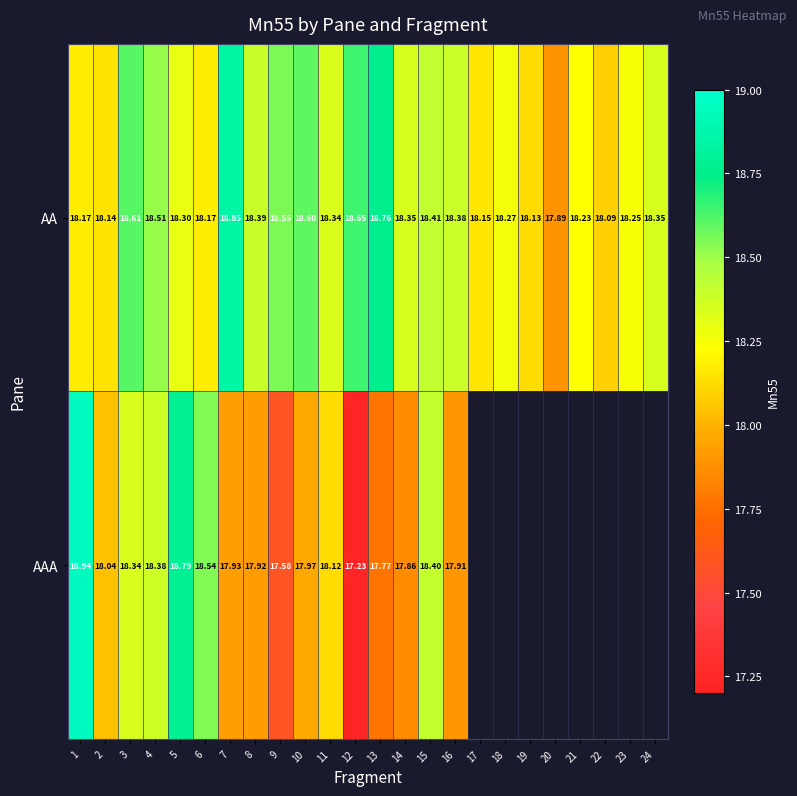

Rank the series at 3 from lowest to highest value.

AAA, AA